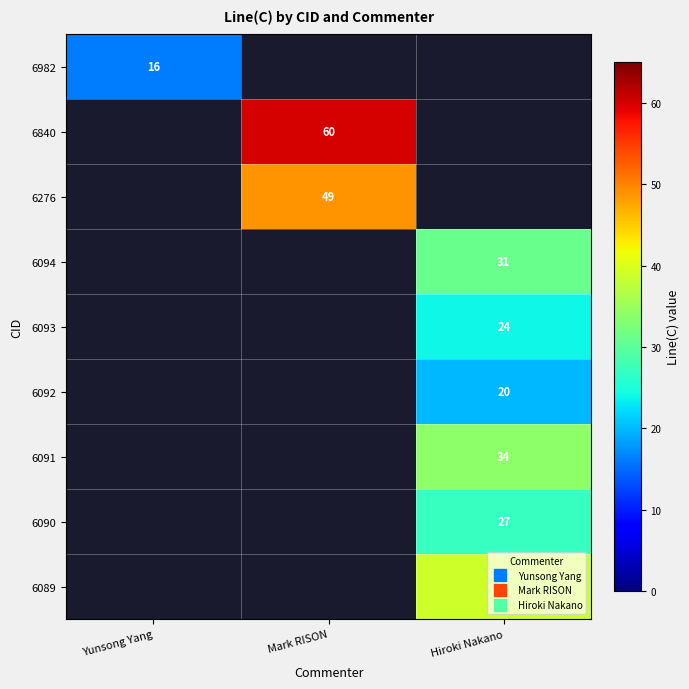

How many categories are shown in the chart?

3